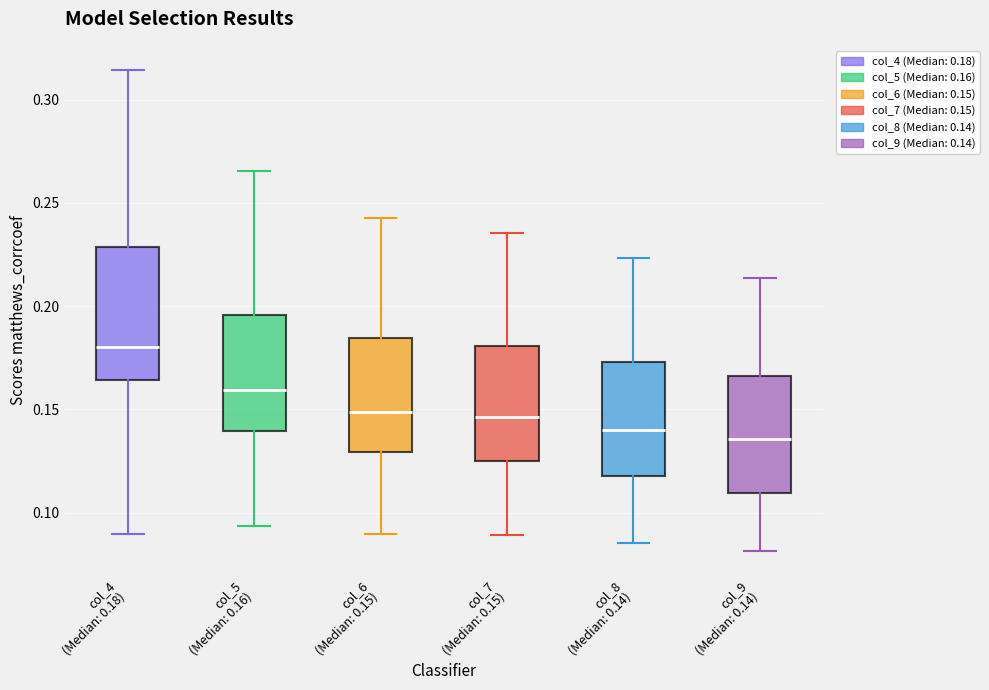

Reading left to right, read every box against the y-axis: the position of its median line, the range the box covers, and the ends of its whiskers. The values are not printed on the chart, so give them approximately, as read against the axis.

col_4 (Median: 0.18): median 0.180, box 0.165 to 0.230, whiskers 0.090 to 0.315
col_5 (Median: 0.16): median 0.160, box 0.140 to 0.195, whiskers 0.095 to 0.265
col_6 (Median: 0.15): median 0.150, box 0.130 to 0.185, whiskers 0.090 to 0.245
col_7 (Median: 0.15): median 0.145, box 0.125 to 0.180, whiskers 0.090 to 0.235
col_8 (Median: 0.14): median 0.140, box 0.120 to 0.175, whiskers 0.085 to 0.225
col_9 (Median: 0.14): median 0.135, box 0.110 to 0.165, whiskers 0.080 to 0.215